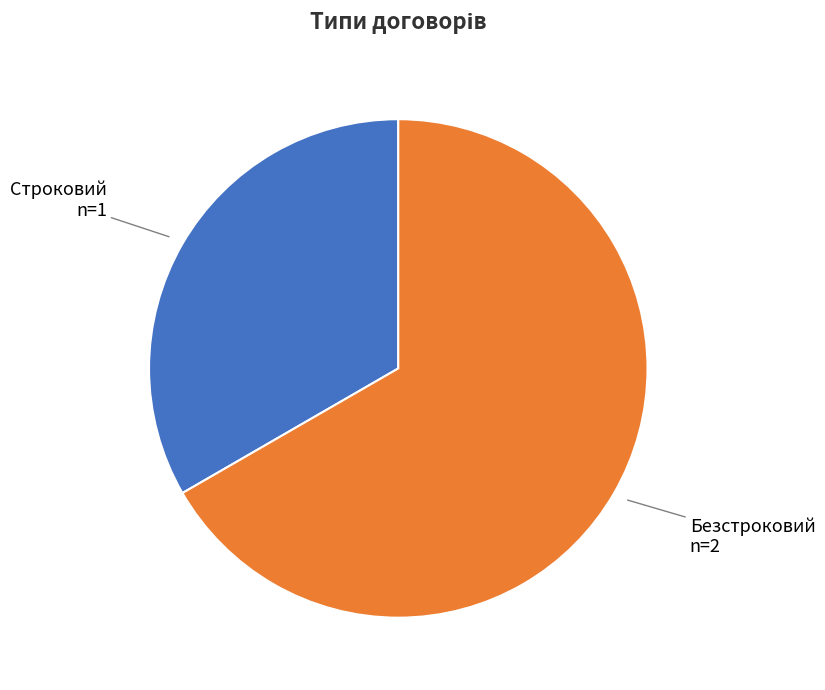

True or false: Строковий accounts for 33% of the total.

True